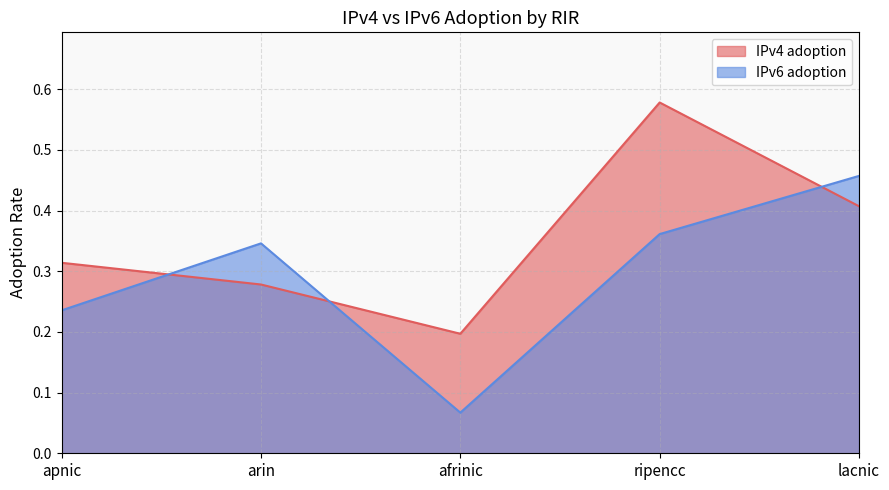

At which category does IPv4 adoption reach its first local valley?

afrinic